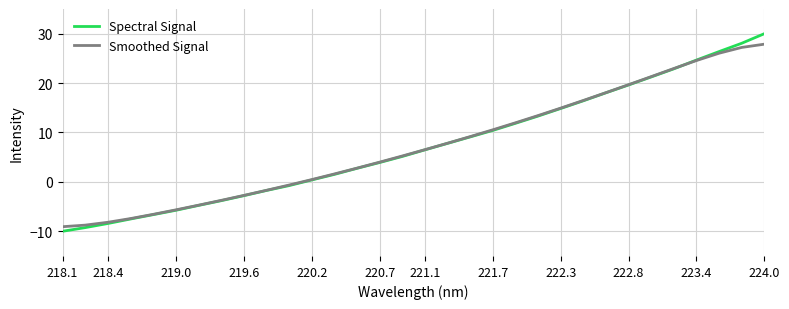

What is the average value of the Spectral Signal series?

7.3